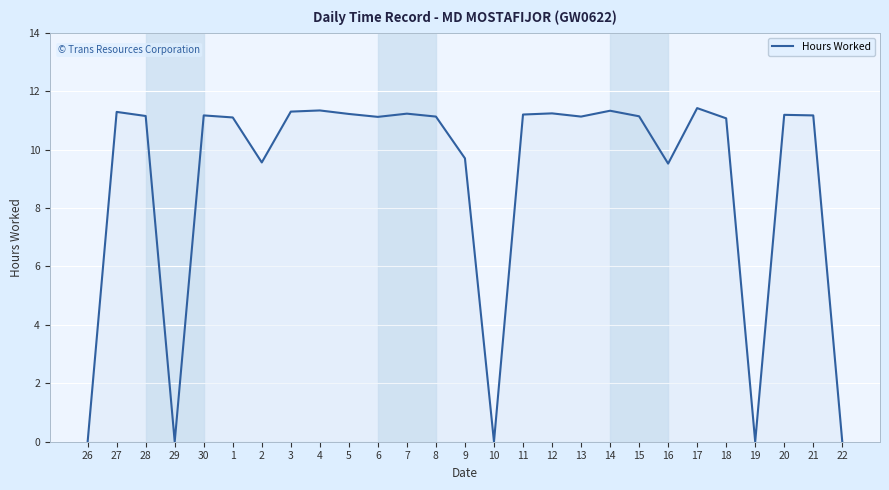

Where is the first local minimum?

29